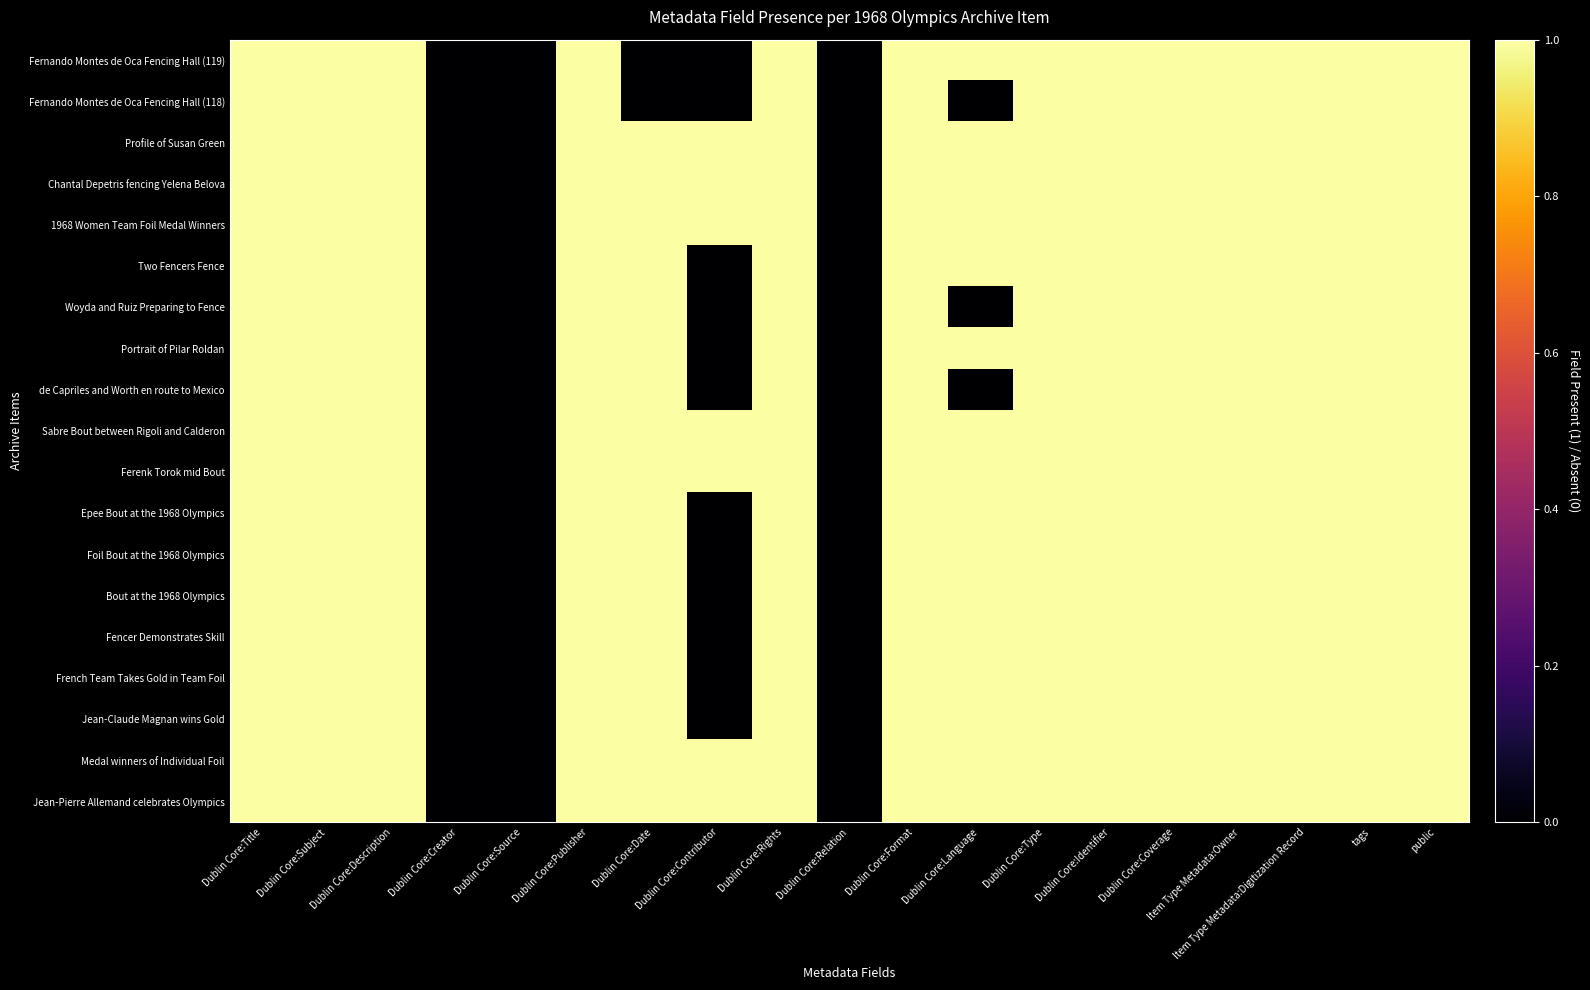

Which has a higher value, Dublin Core:Creator or Dublin Core:Coverage?

Dublin Core:Coverage